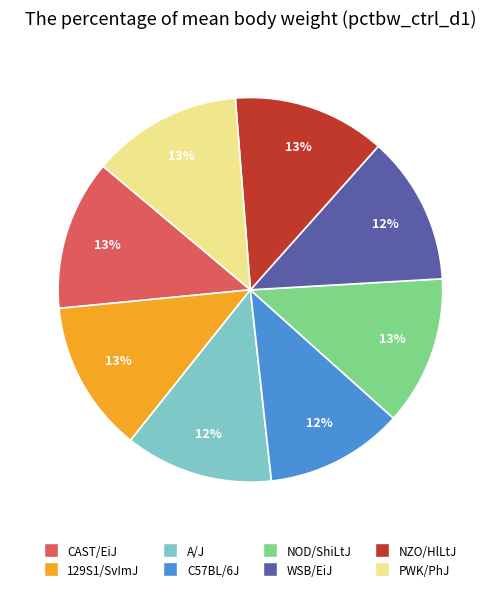

To the nearest percent, what is the combined percentage of C57BL/6J and WSB/EiJ?

24%